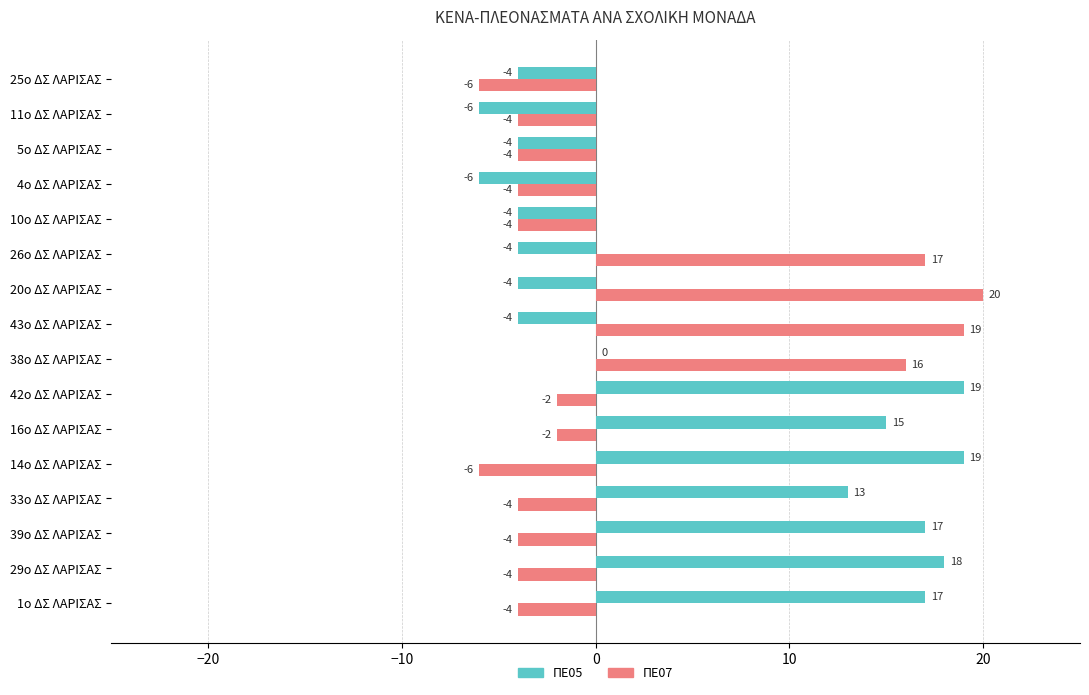

What is the sum of the ΠΕ05 values at 42ο ΔΣ ΛΑΡΙΣΑΣ and 14ο ΔΣ ΛΑΡΙΣΑΣ?

38